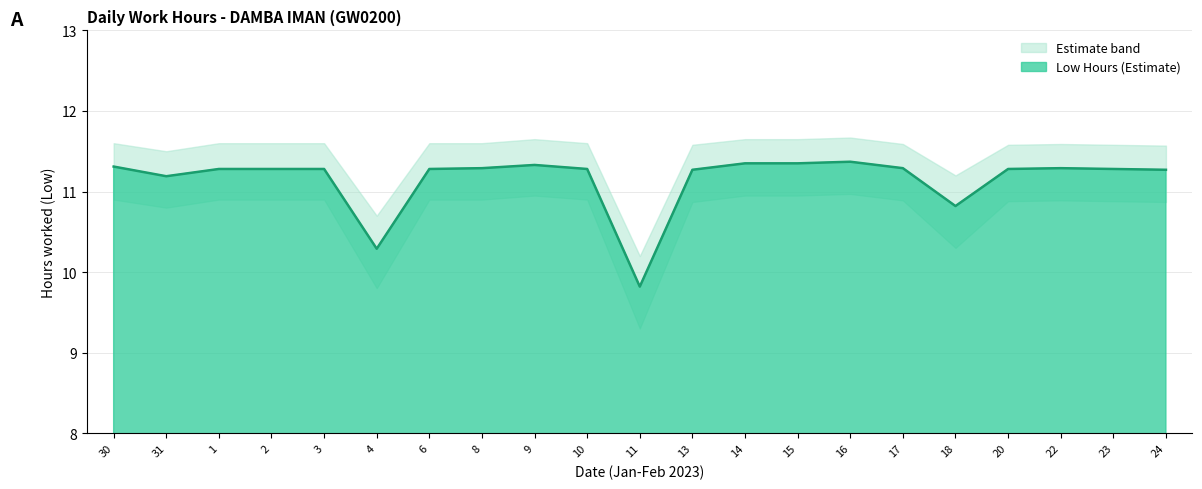

True or false: the data has more than 0 interior local peaks.

True